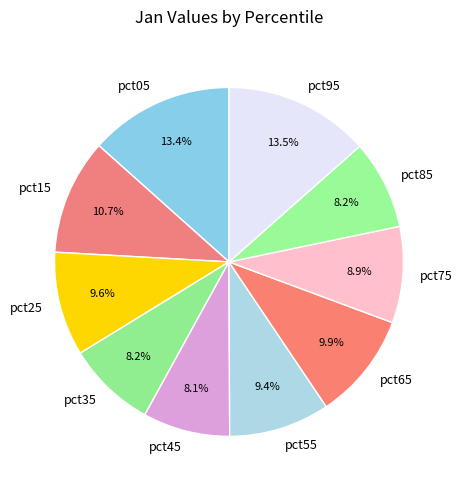

Is there a majority slice in this chart?

No